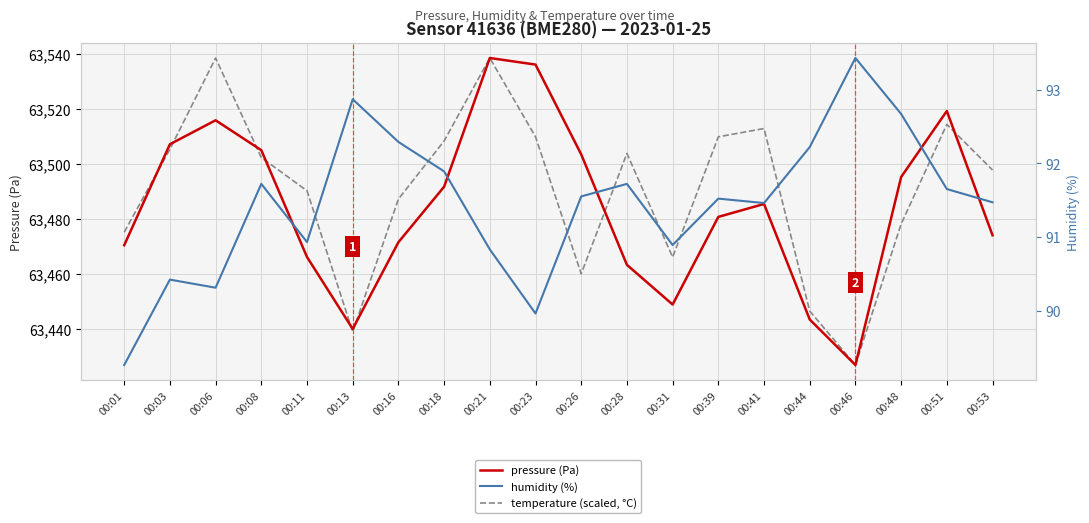

Between 00:11 and 00:46, which series saw the biggest shift?

temperature (scaled, °C)